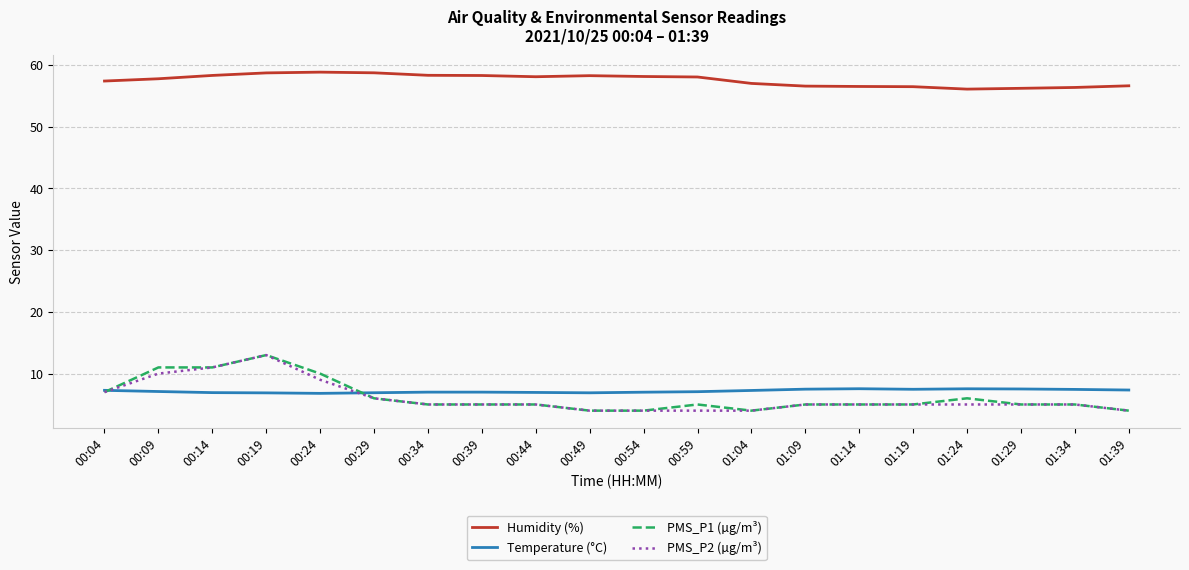

What is the minimum value shown in the chart?

4.0